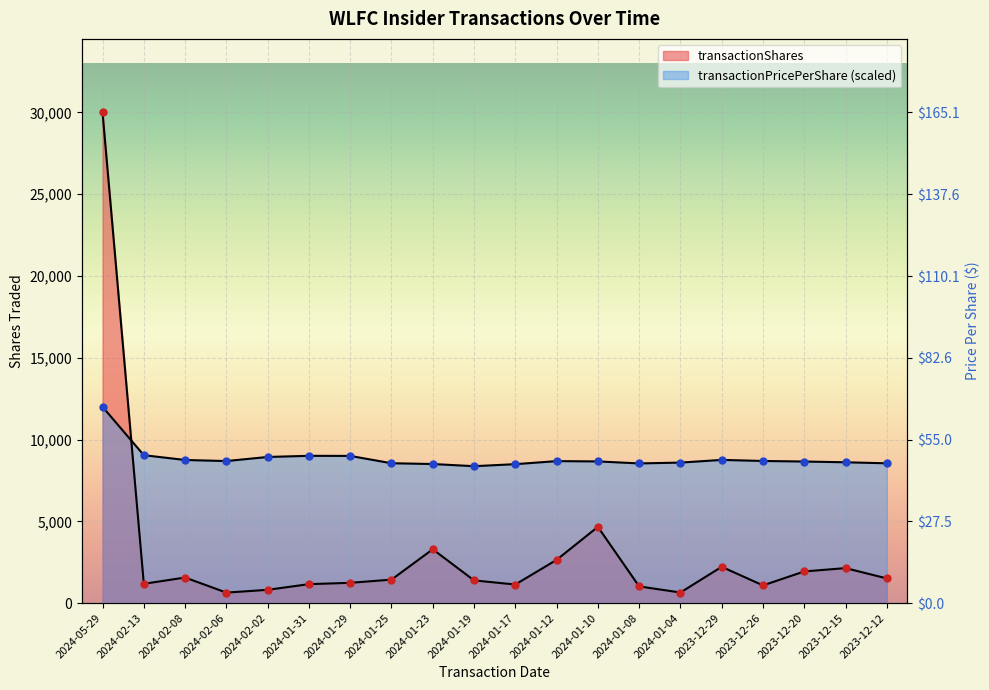

At how many categories does at least one series exceed 25452?

1